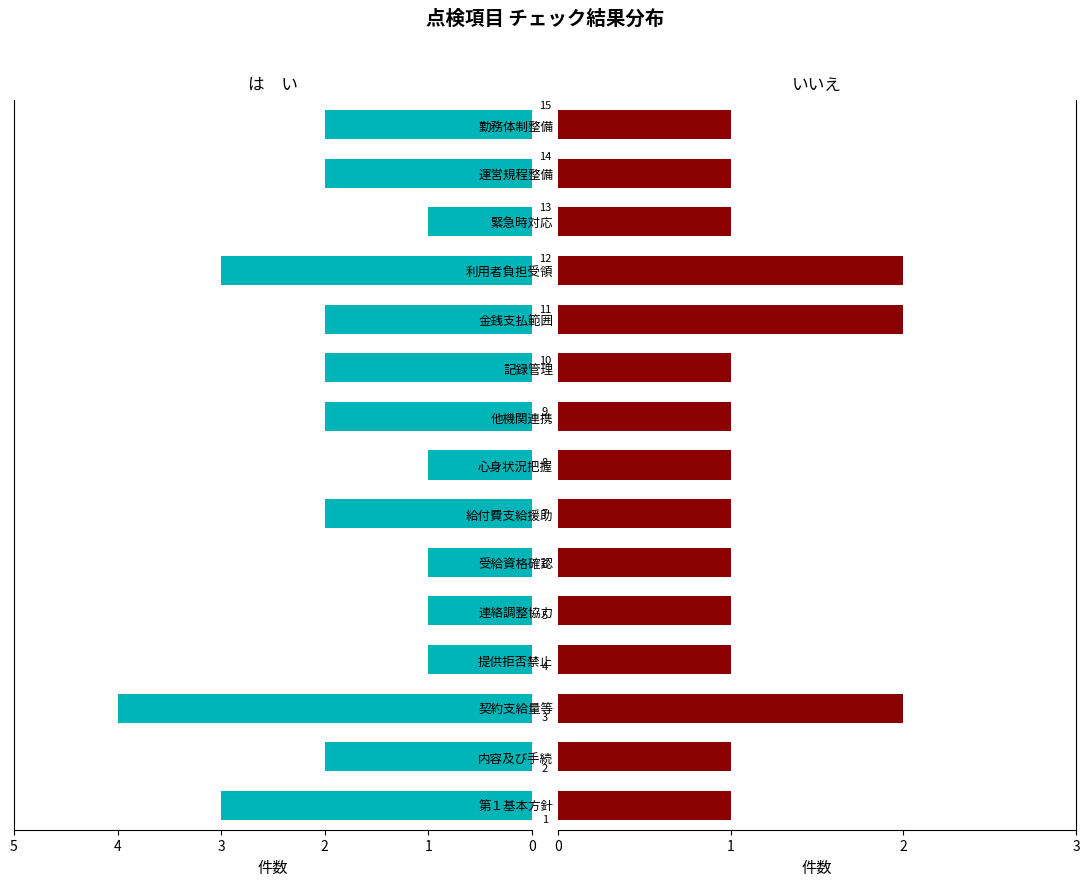

At how many categories does at least one series exceed 1?

10